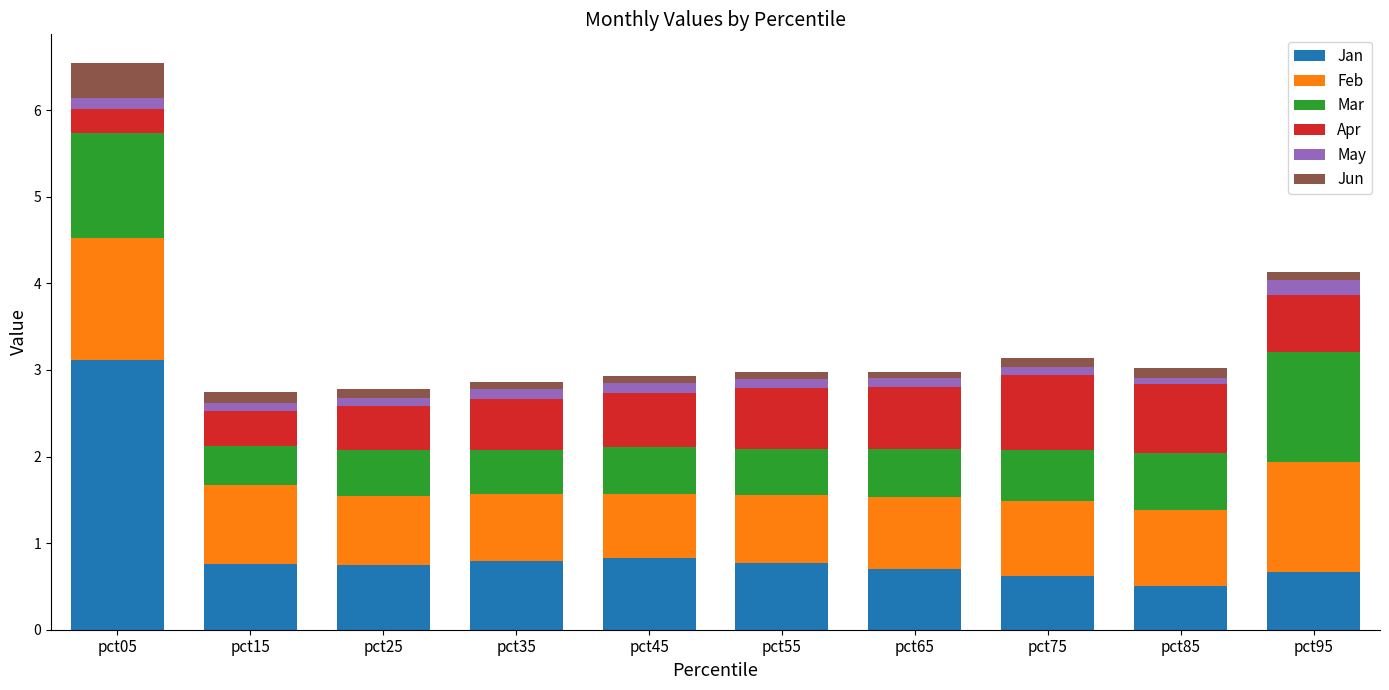

What is the highest value of the Jan series?

3.1